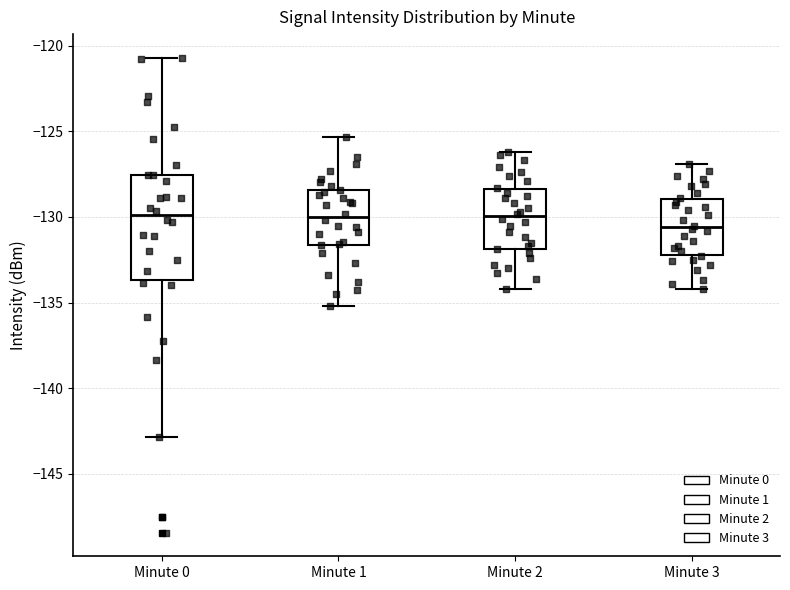

Reading left to right, read every box against the y-axis: the position of its median line, the range the box covers, and the ends of its whiskers. The values are not printed on the chart, so give them approximately, as read against the axis.

Minute 0: median -130.0, box -133.5 to -127.5, whiskers -143.0 to -120.5
Minute 1: median -130.0, box -131.5 to -128.5, whiskers -135.0 to -125.5
Minute 2: median -130.0, box -132.0 to -128.5, whiskers -134.0 to -126.0
Minute 3: median -130.5, box -132.0 to -129.0, whiskers -134.0 to -127.0